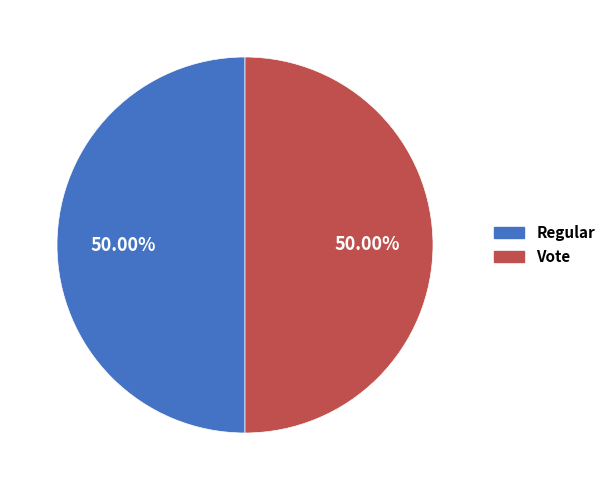

Is the sum of Vote and Regular greater than half?

Yes